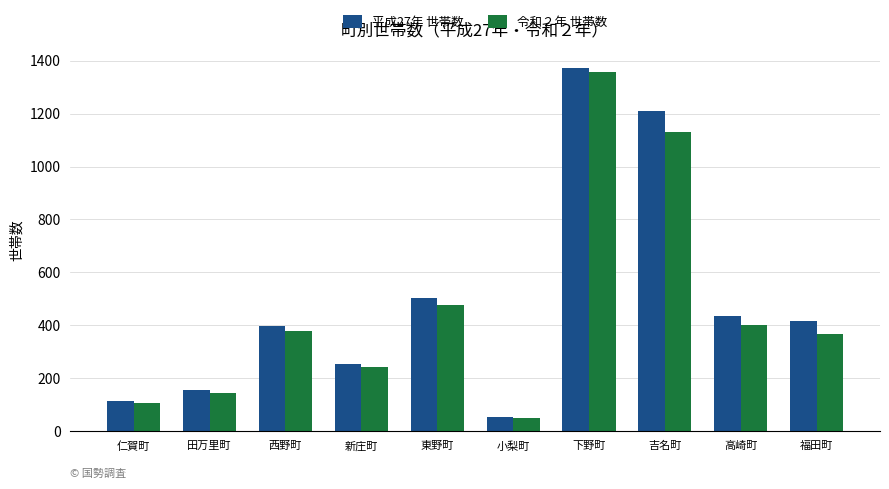

What value does the 平成27年 世帯数 series have at 田万里町, to the nearest 10?

160